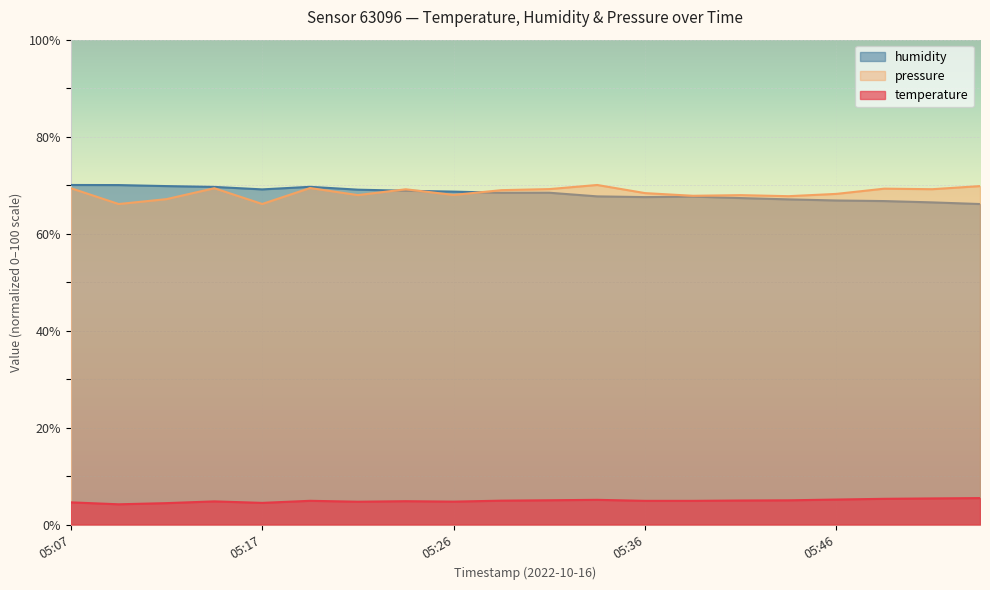

How many interior local peaks does the pressure_norm series have?

6